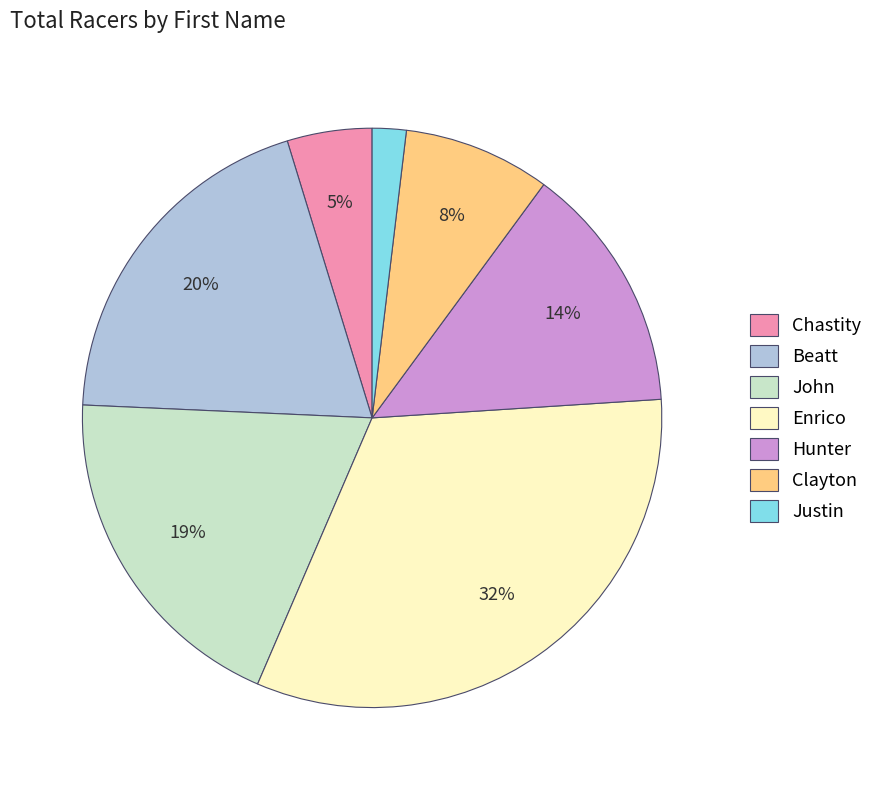

What percentage is the Chastity slice, to the nearest percent?

5%